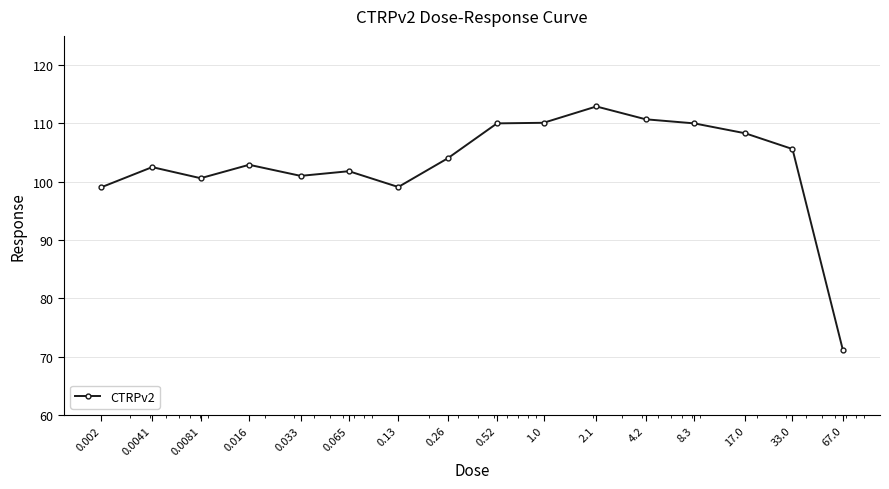

True or false: the data has more than 1 interior local peaks.

True